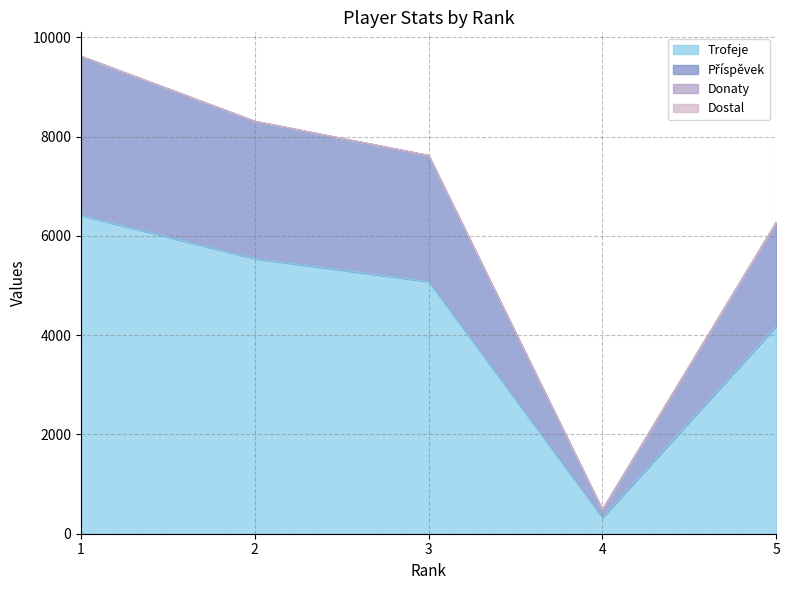

The Příspěvek series shows 2444 at 5. True or false?

False